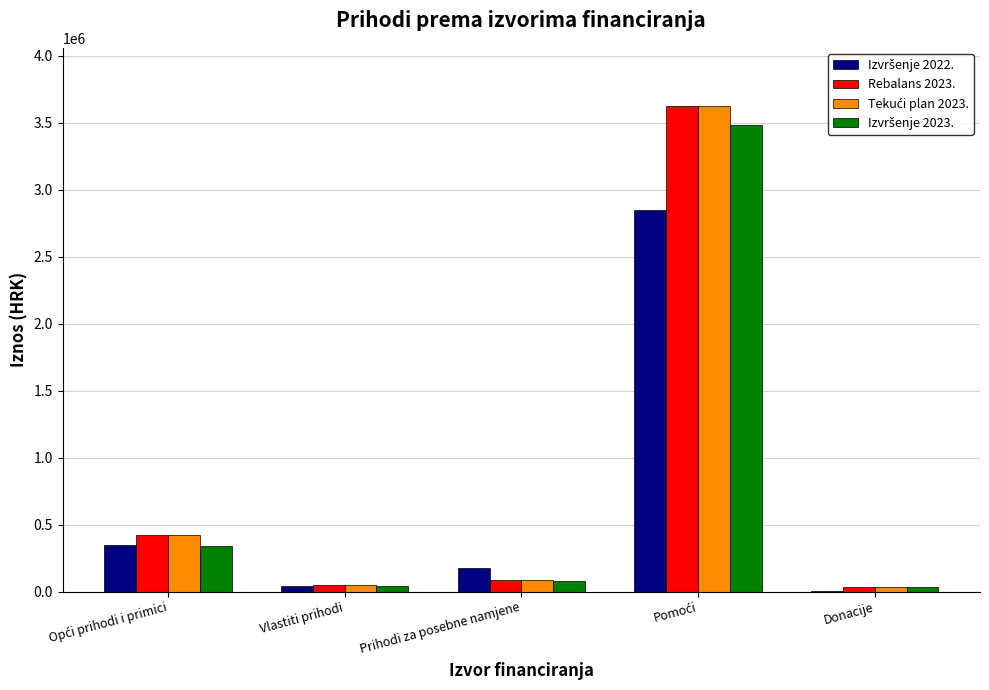

What is the greatest value displayed?

3624363.0